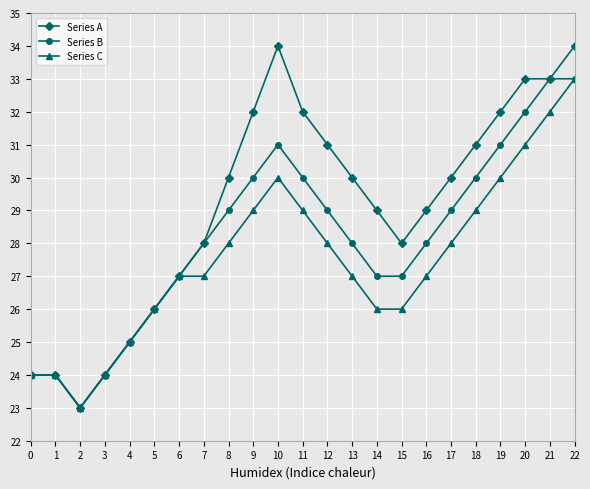

What is the difference between the maximum and second lowest values in the Series C series?

9